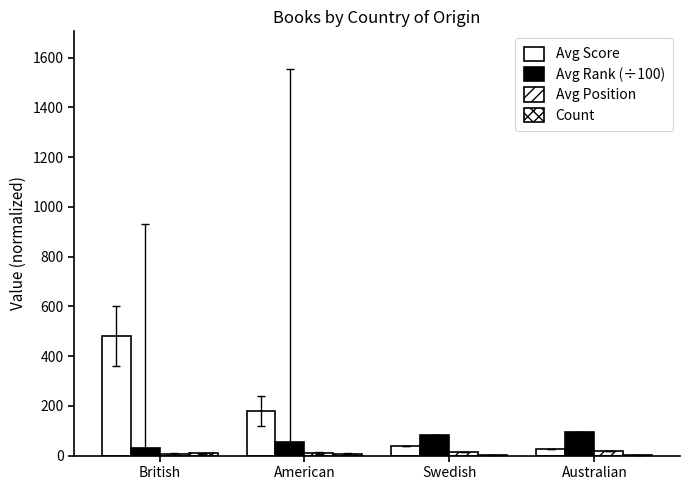

How many groups of bars are there?

4